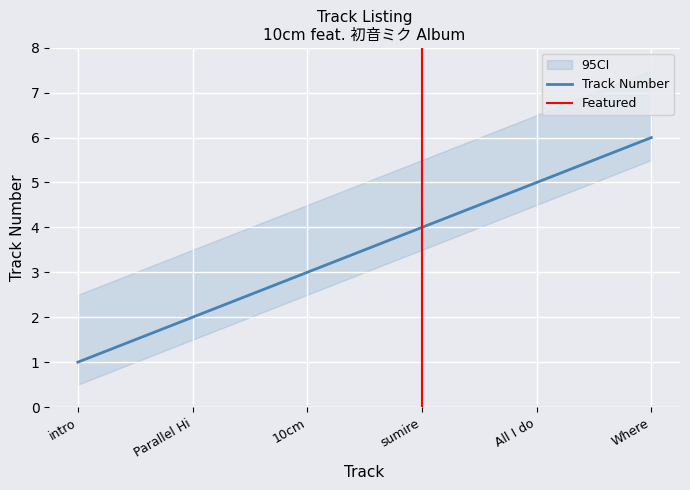

At which category does the chart reach its minimum across all series?

intro